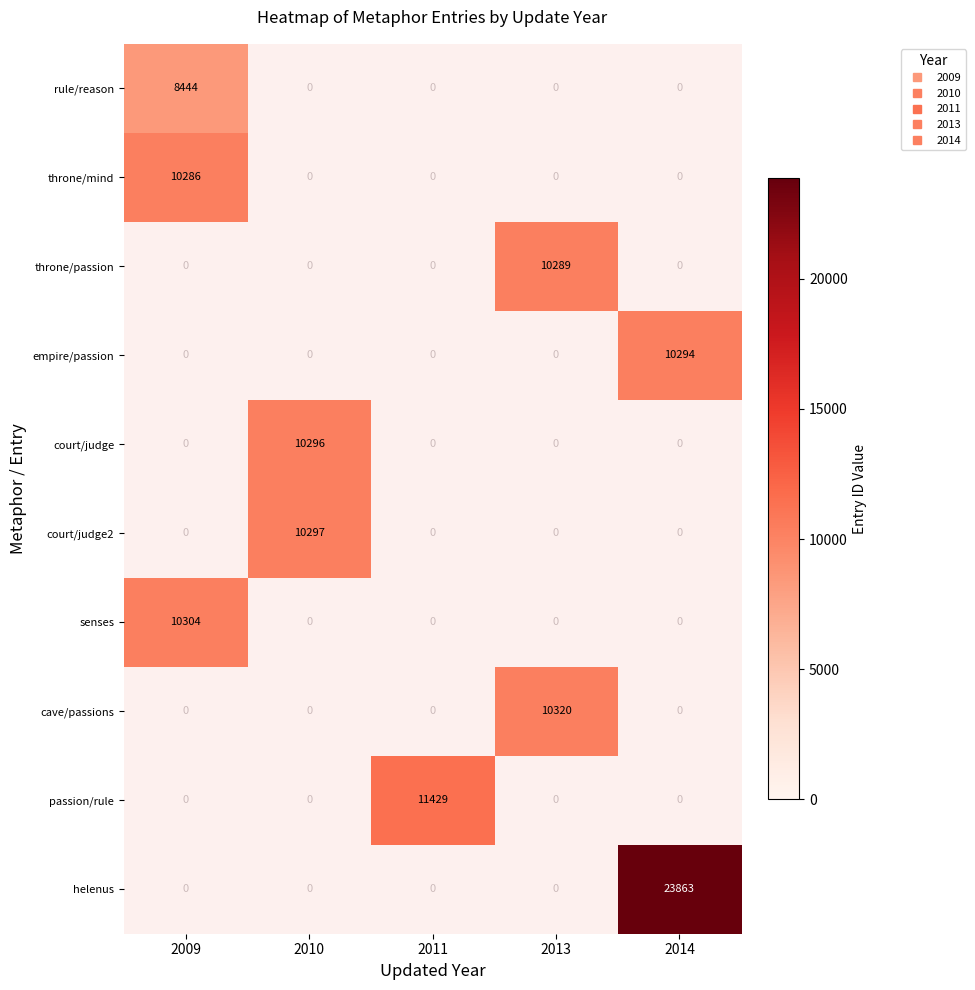

What is the maximum value shown in the chart?

23863.0